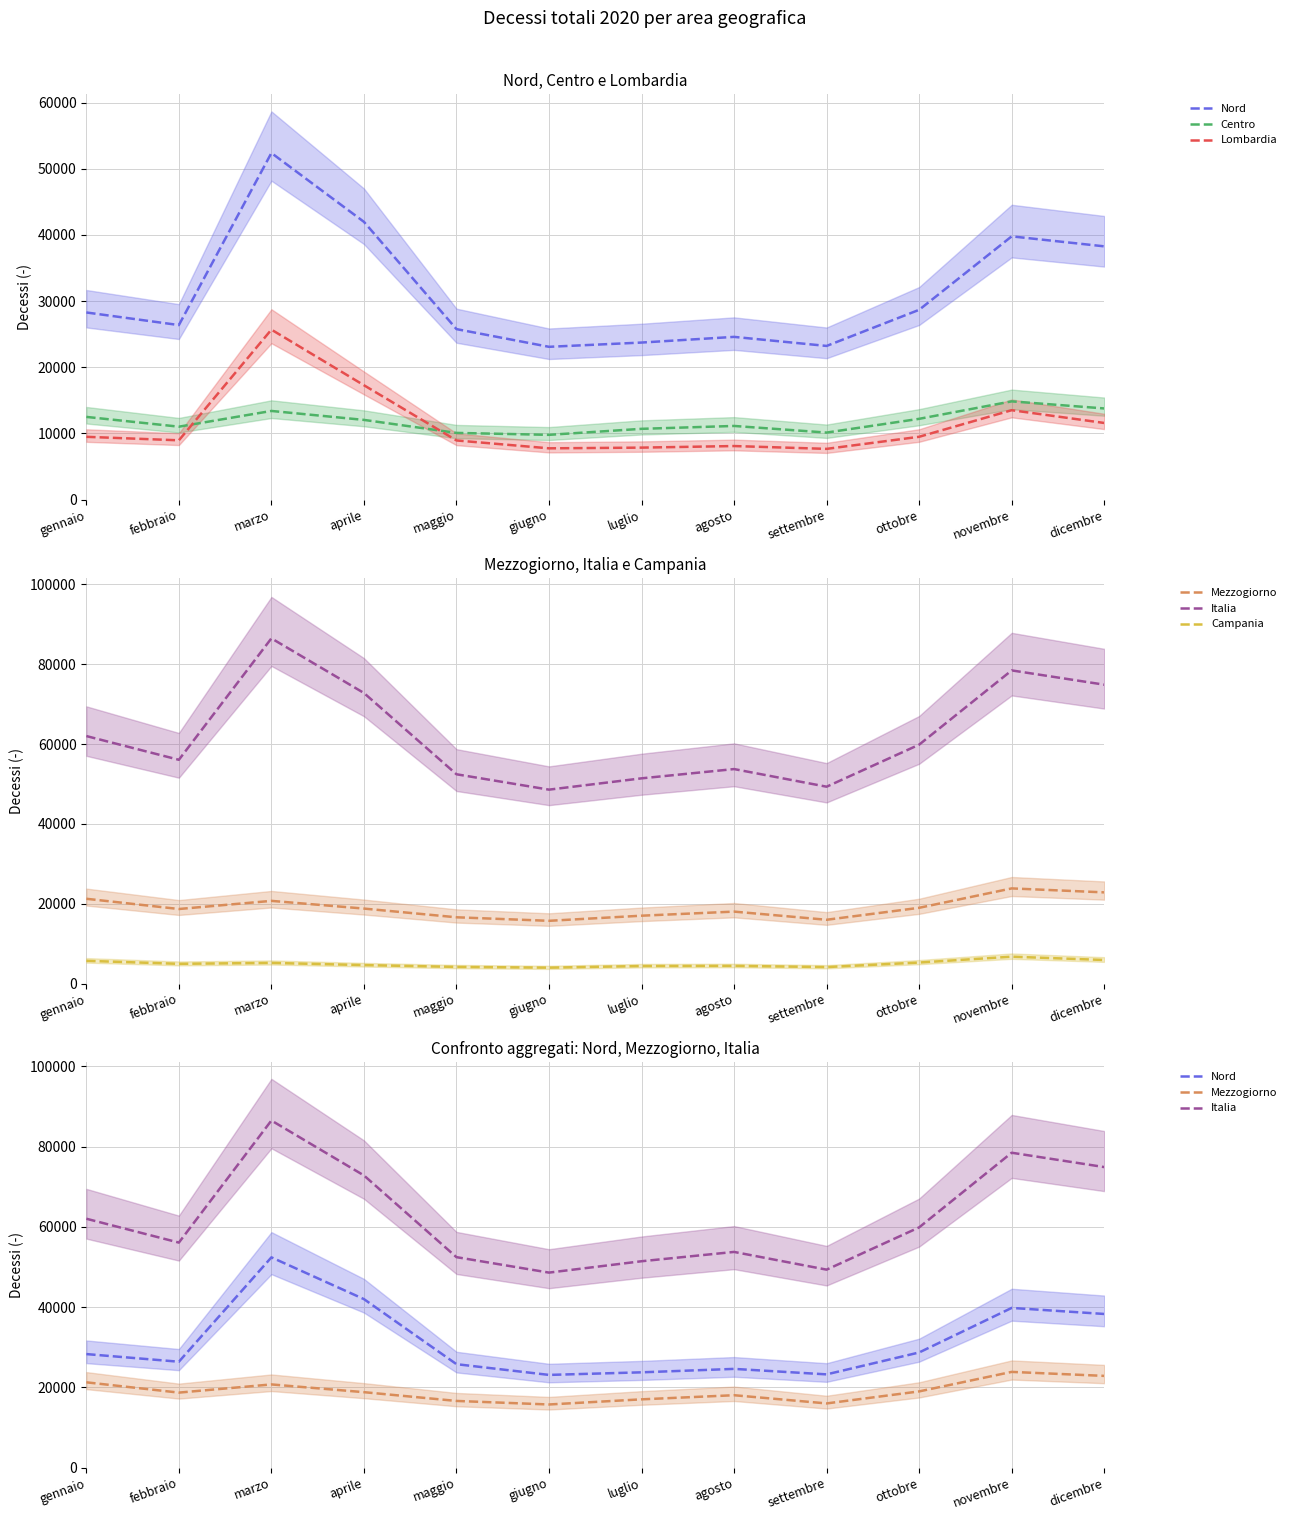

Between maggio and ottobre, which is larger?

ottobre